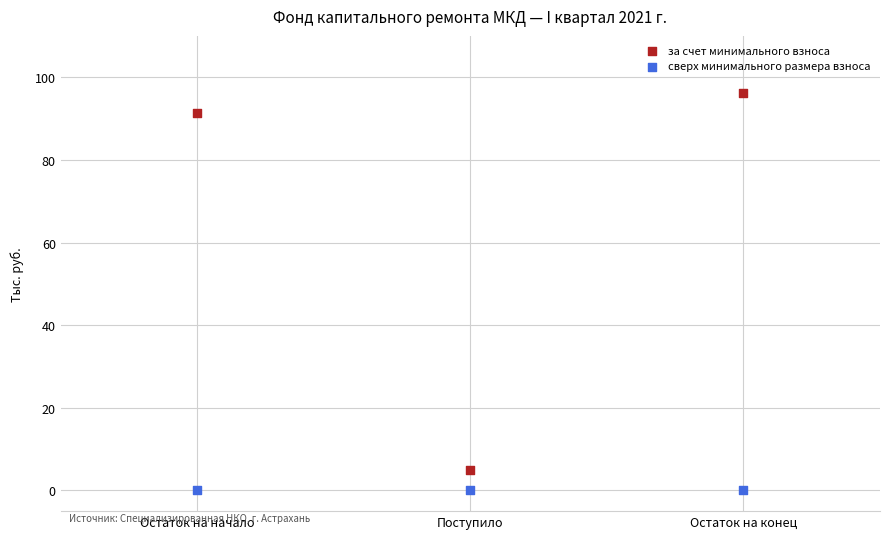

What are all the series names shown in the legend?

за счет минимального взноса, сверх минимального размера взноса